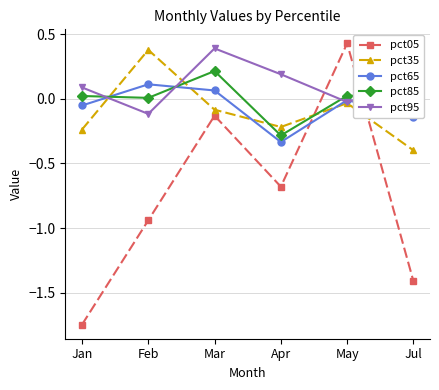

What is the label of the 6th point from the left?

Jul